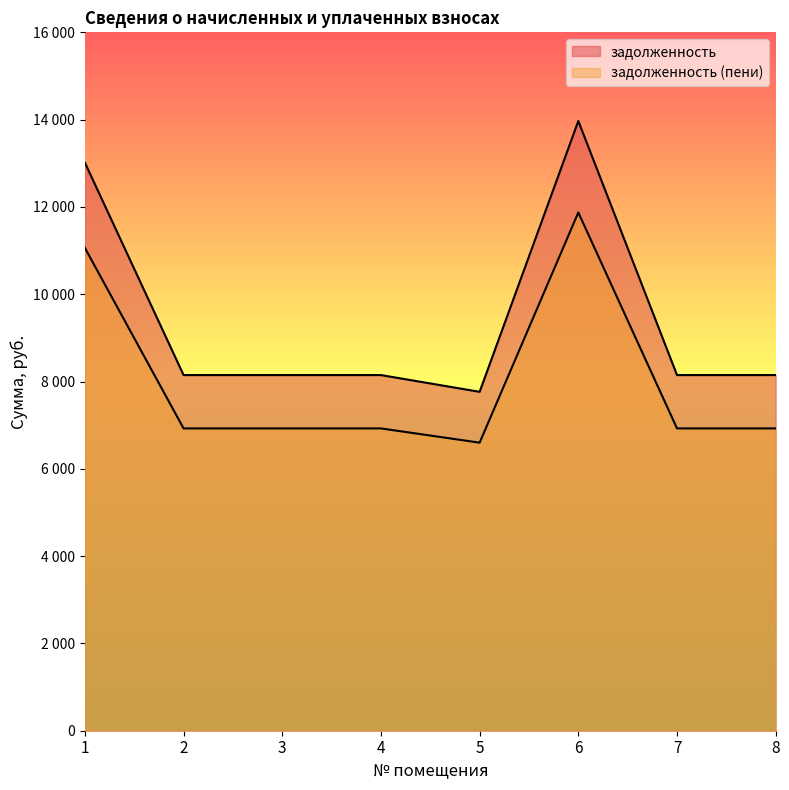

What is the difference between the second highest and second lowest values in the задолженность series?

4135.7